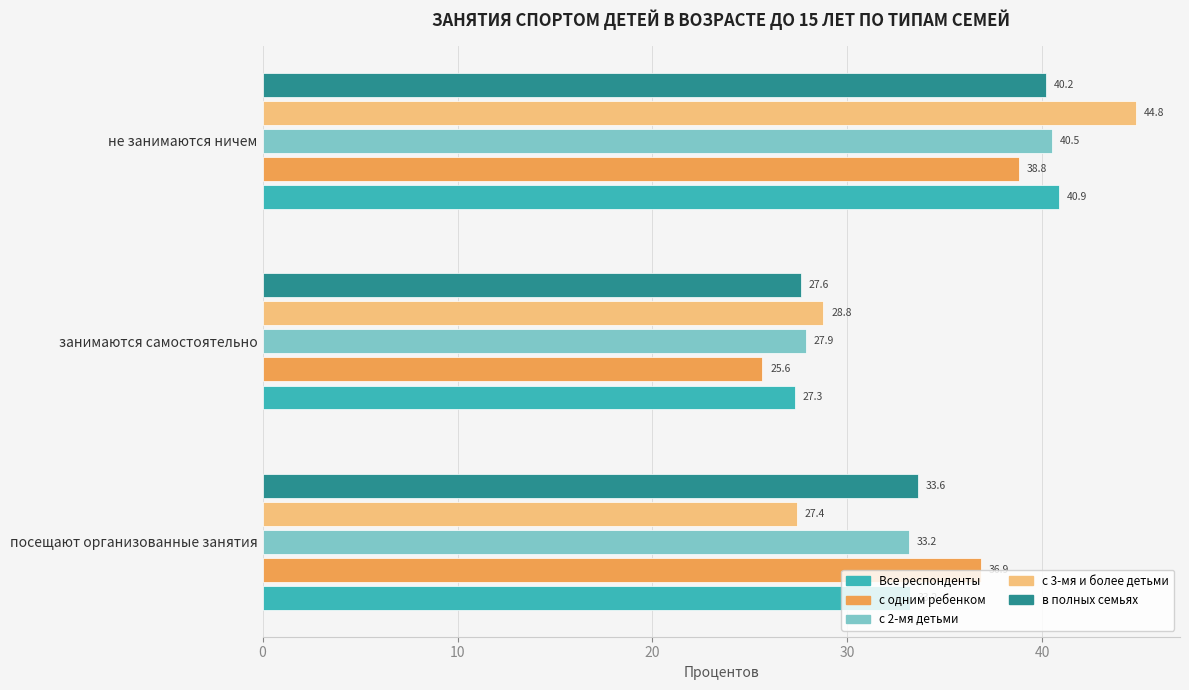

Is it true that Все респонденты equals 13.2 at занимаются самостоятельно?

False